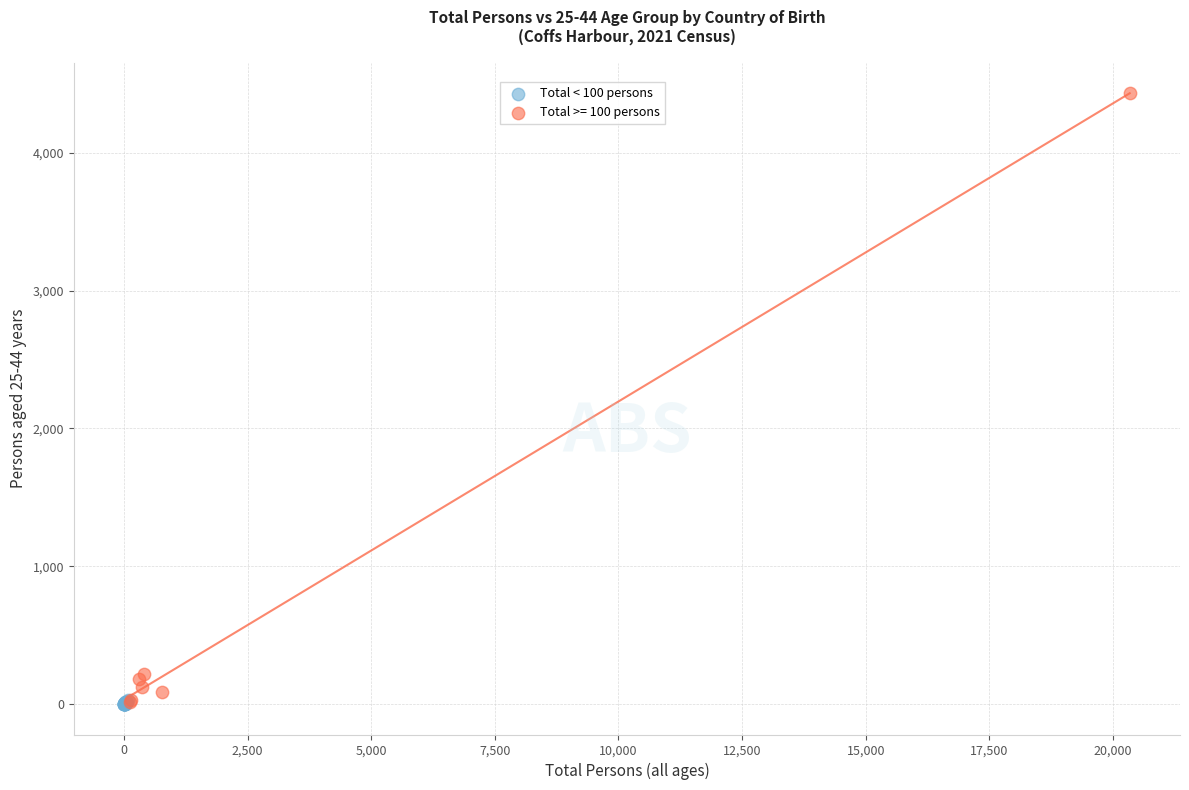

Which series contains the highest Y value?

Total >= 100 persons